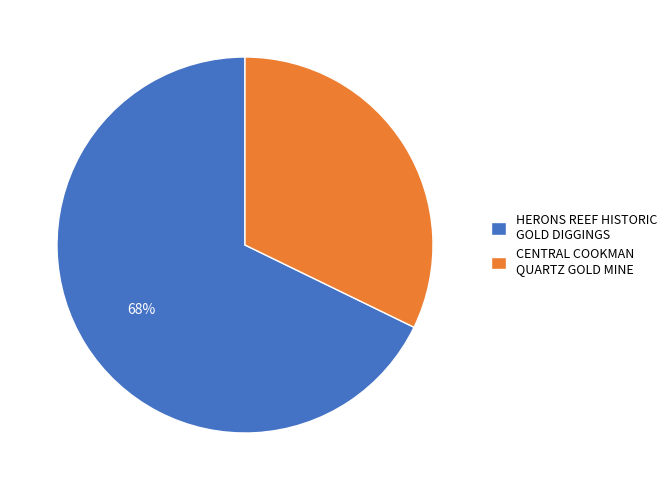

How many segments does this pie chart have?

2